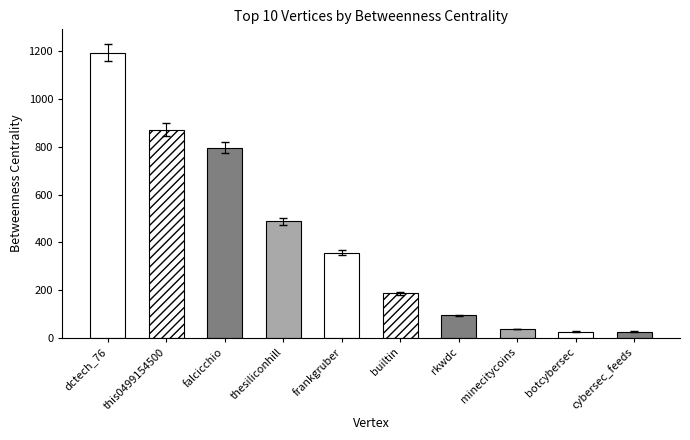

Which has a higher value, builtin or rkwdc?

builtin